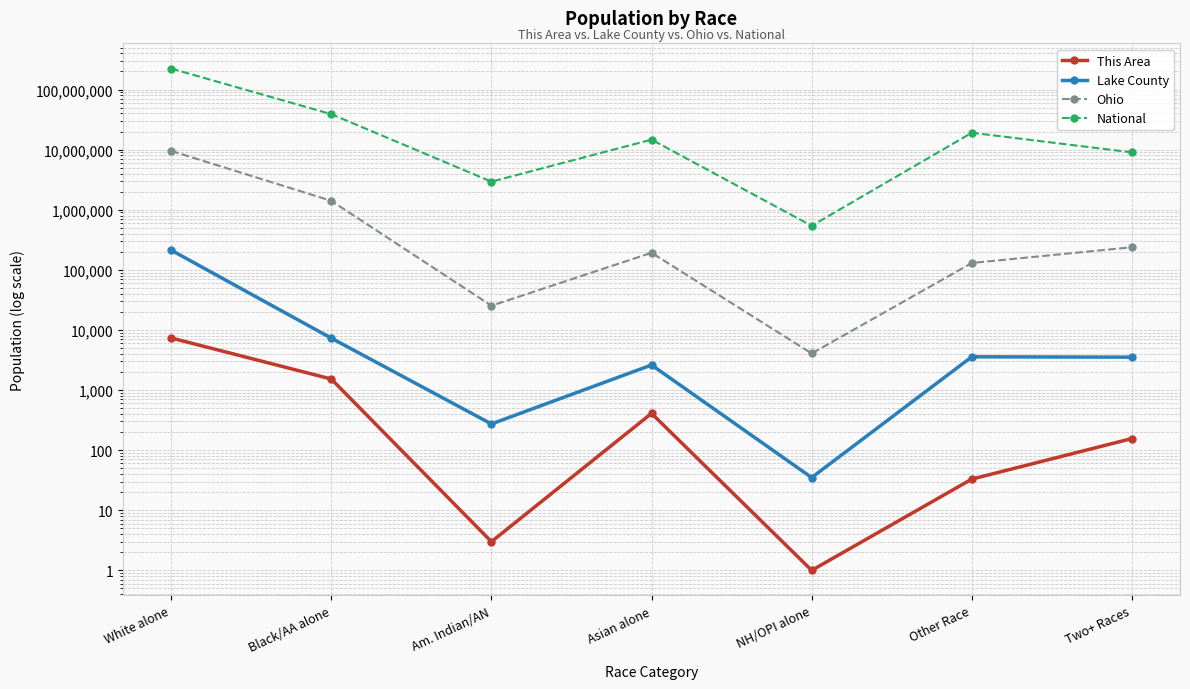

How many data points does each series have?

7